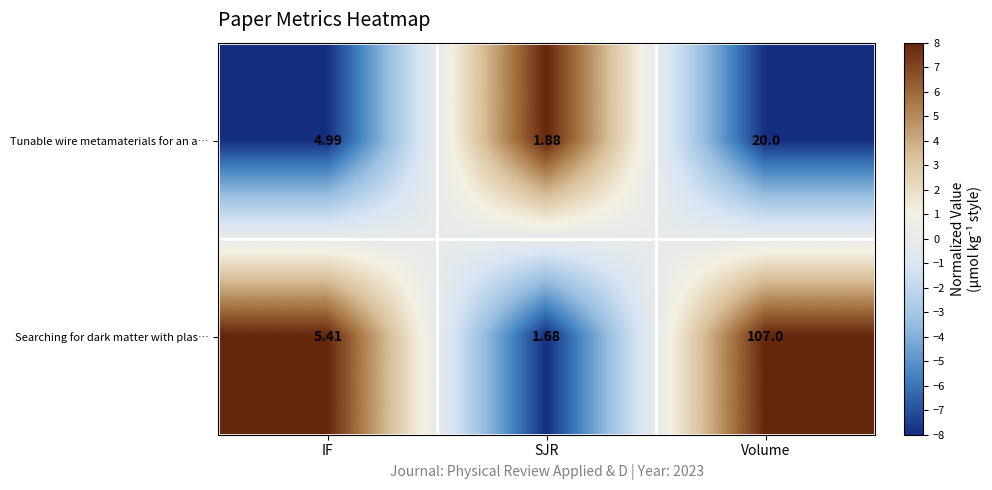

Rank the categories by Tunable wire metamaterials for an a… value from lowest to highest.

SJR, IF, Volume